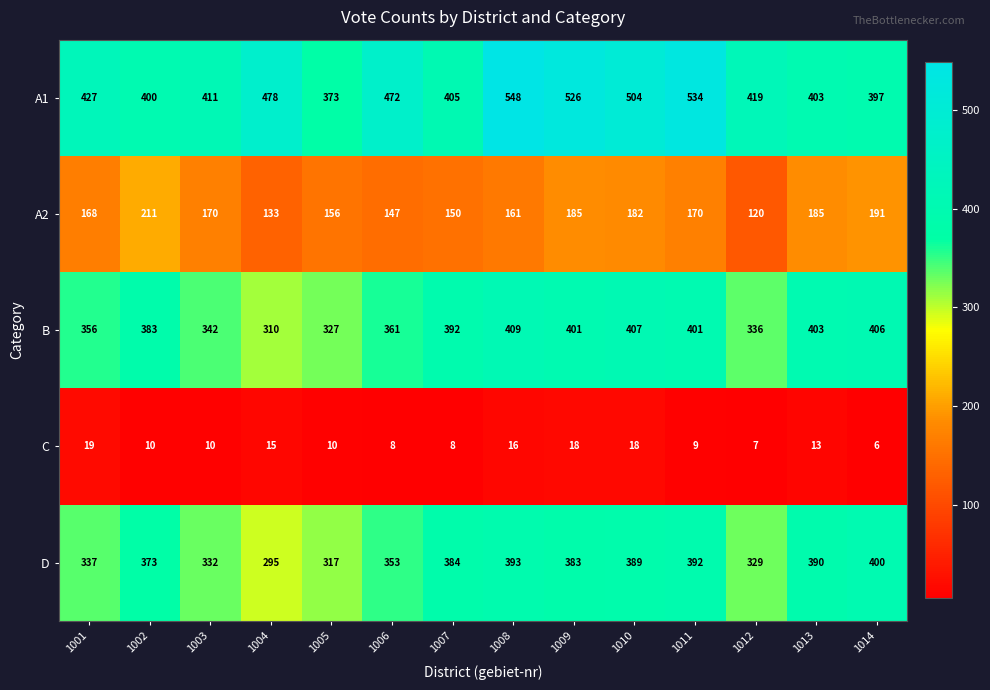

What is the average value of the B series?

374